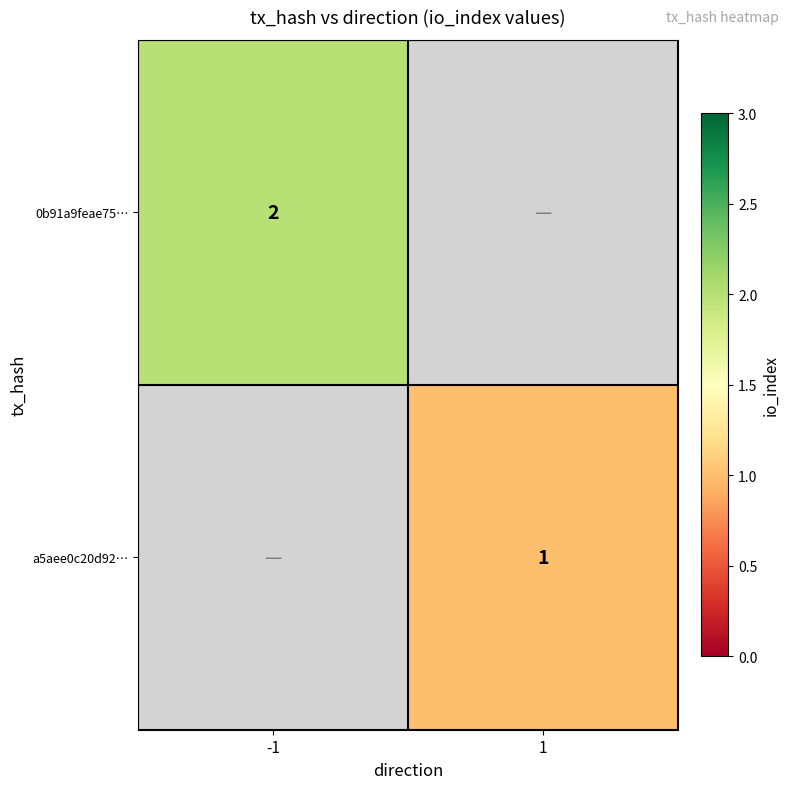

Is it true that a5aee0c20d92… equals 0 at 1?

False